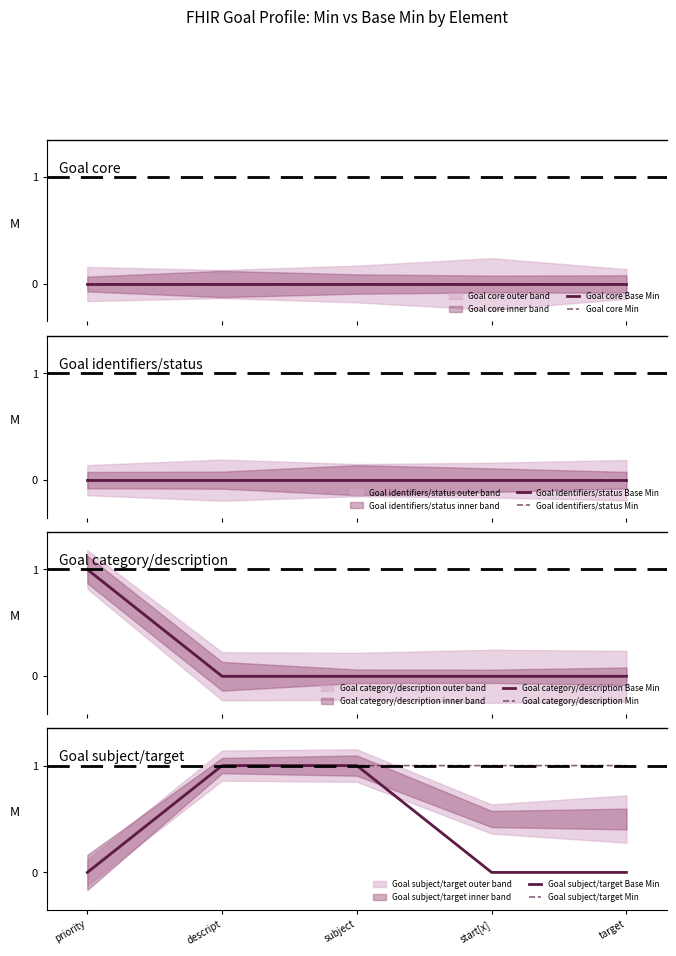

The Goal subject/target Base Min series shows 1 at priority. True or false?

False